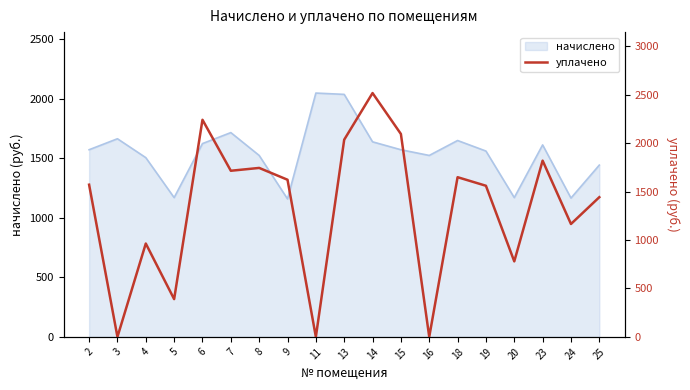

What is the maximum value for начислено?

2046.3